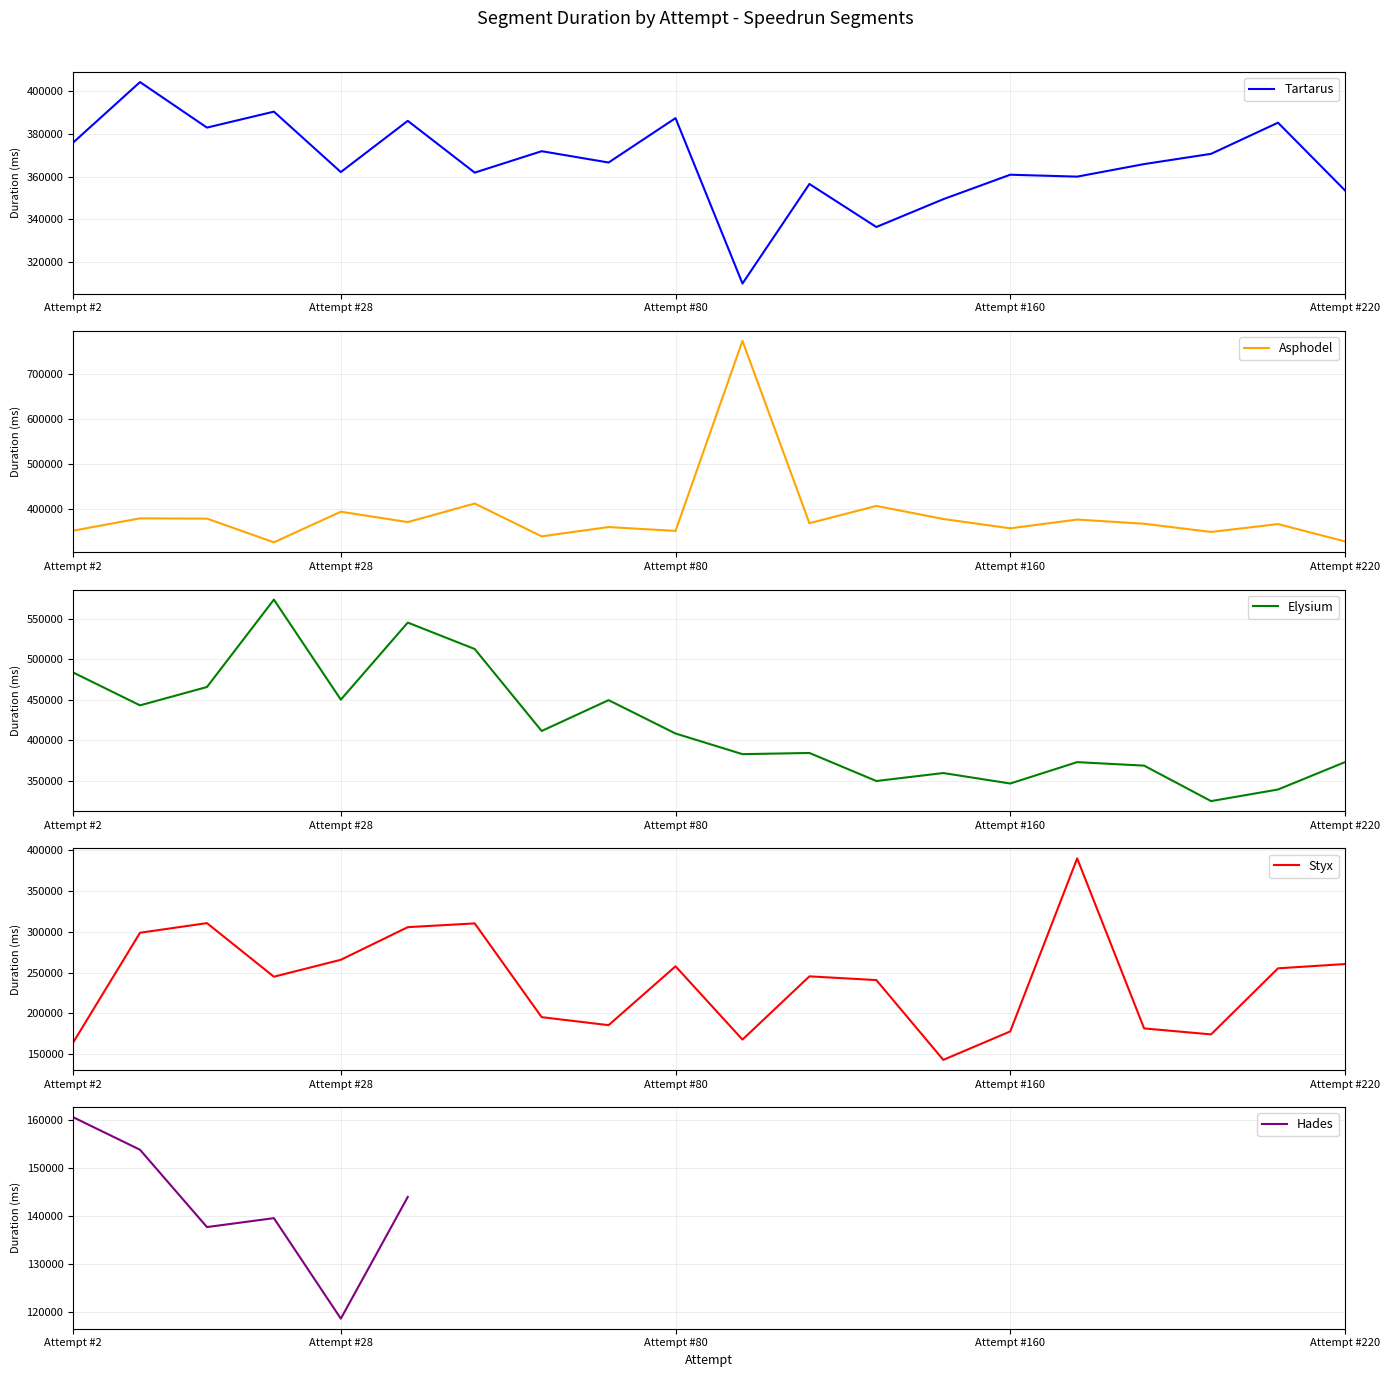

At which label is Styx closest to 266549?

Attempt #28